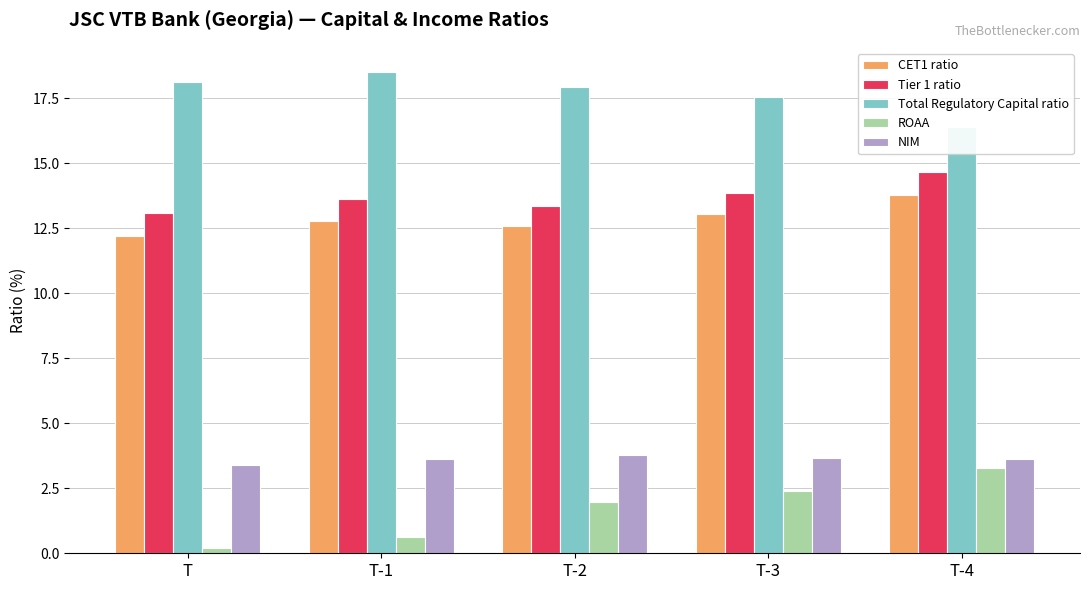

Between T-2 and T-4, which series saw the biggest shift?

Total Regulatory Capital ratio